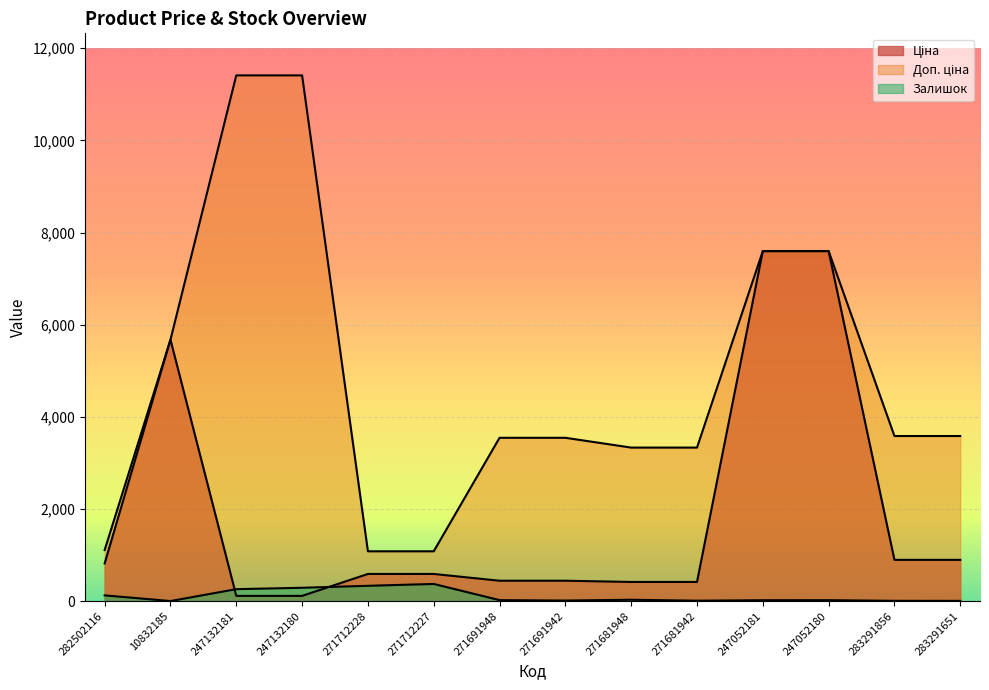

Where is the first local minimum for Залишок?

10832185